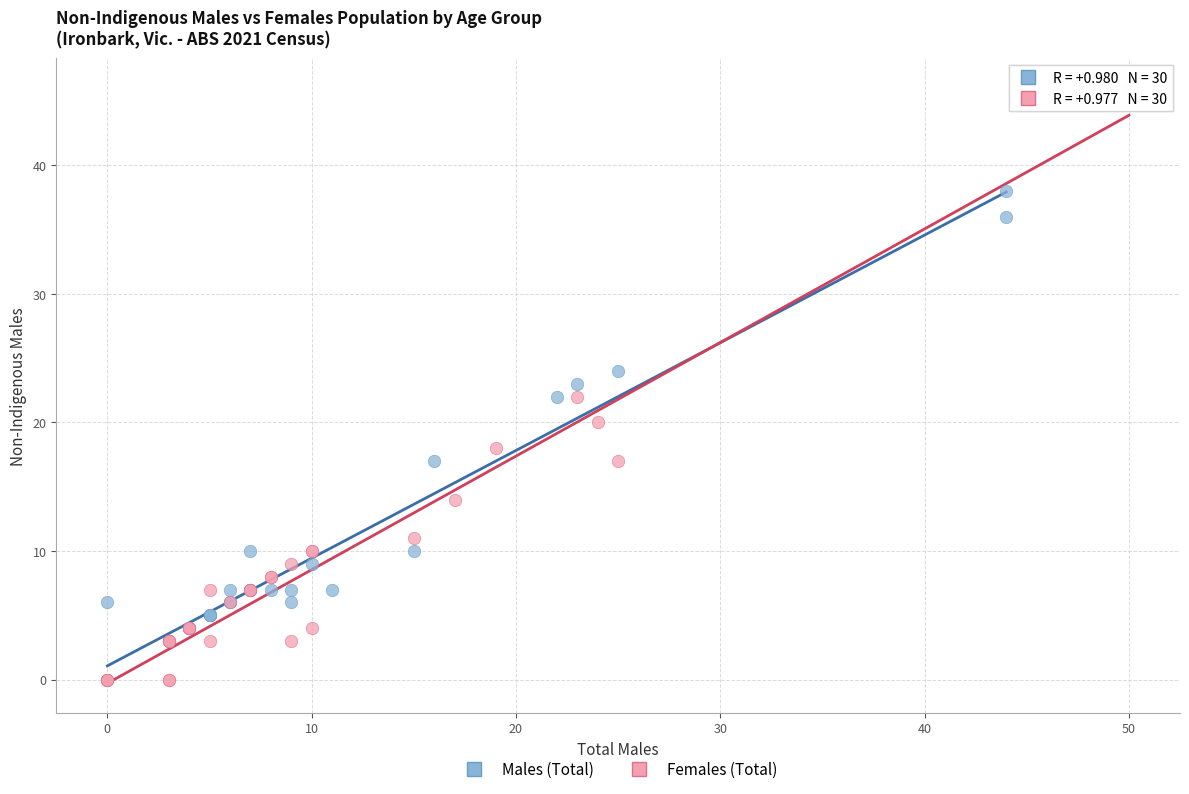

Which series reaches the maximum Y coordinate?

Females (Total)